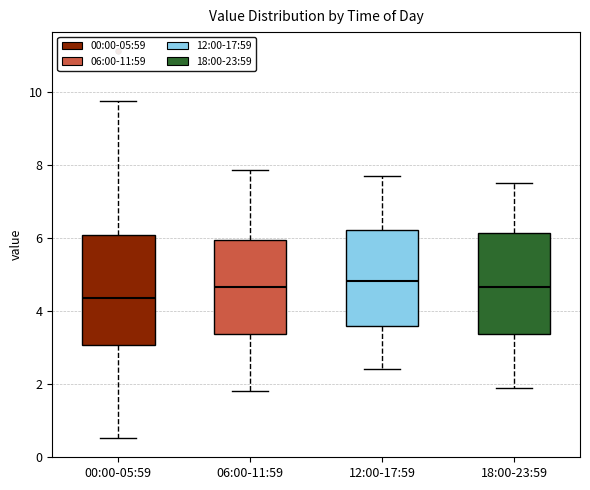

Reading left to right, transcribe this box plot: for each box, give where its median line is, the range the box spans, and where its two whiskers end, as read against the y-axis. The values are not printed on the chart, so give them approximately, as read against the axis.

00:00-05:59: median 4.4, box 3.0 to 6.0, whiskers 0.6 to 9.8
06:00-11:59: median 4.6, box 3.4 to 6.0, whiskers 1.8 to 7.8
12:00-17:59: median 4.8, box 3.6 to 6.2, whiskers 2.4 to 7.8
18:00-23:59: median 4.6, box 3.4 to 6.2, whiskers 2.0 to 7.6